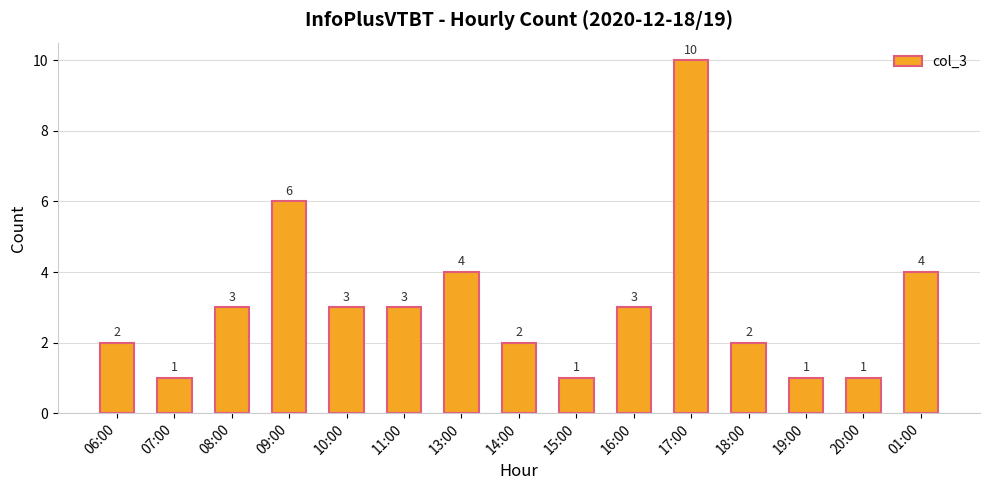

The value at 08:00 is 2. True or false?

False